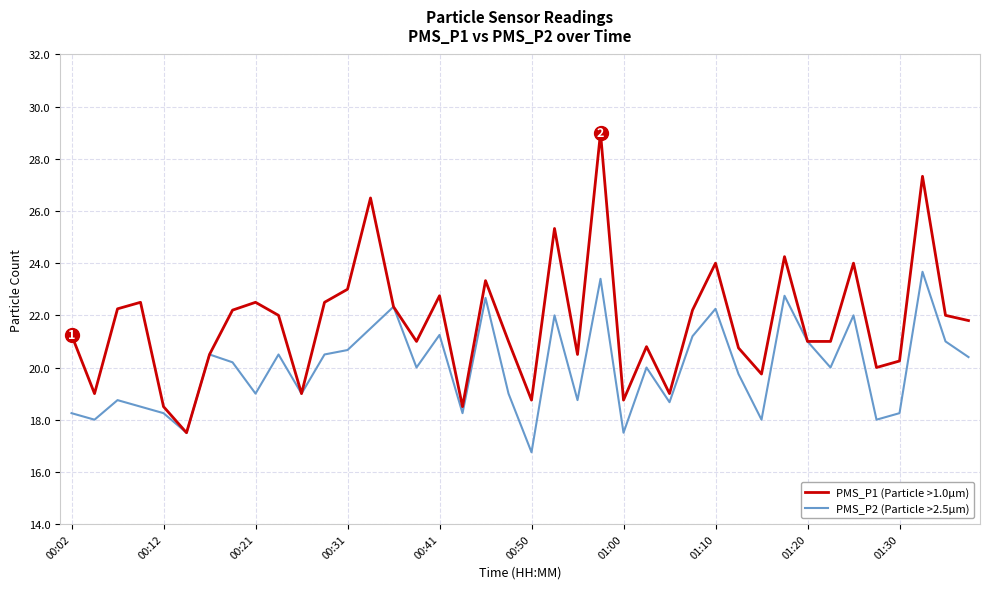

Which series has the widest spread of values?

PMS_P1 (Particle >1.0µm)